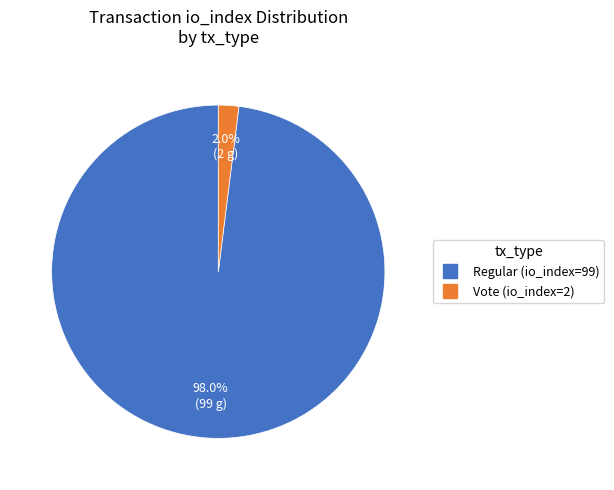

Is it true that Vote (io_index=2) is 2% of the pie?

True